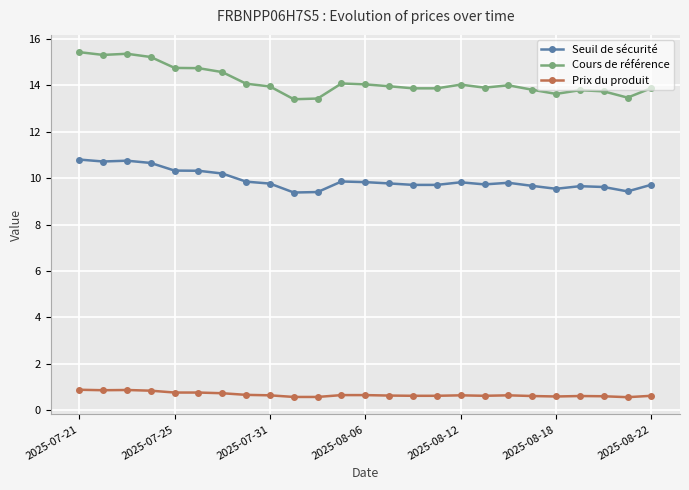

What is the minimum value for Prix du produit?

0.6